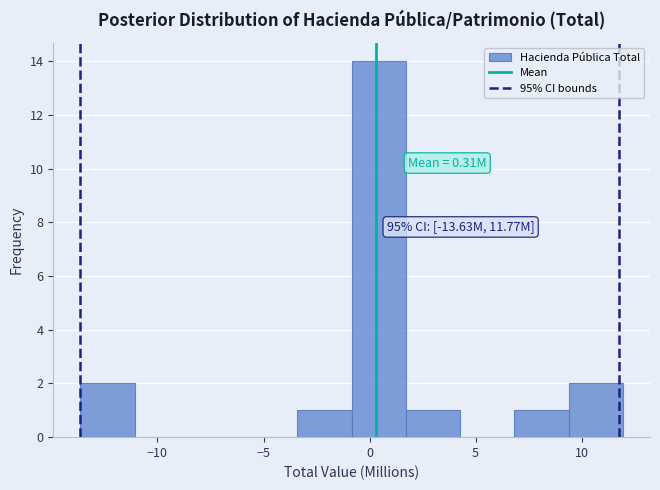

Which range on the x-axis has the tallest bar?

-1.0 to 1.5